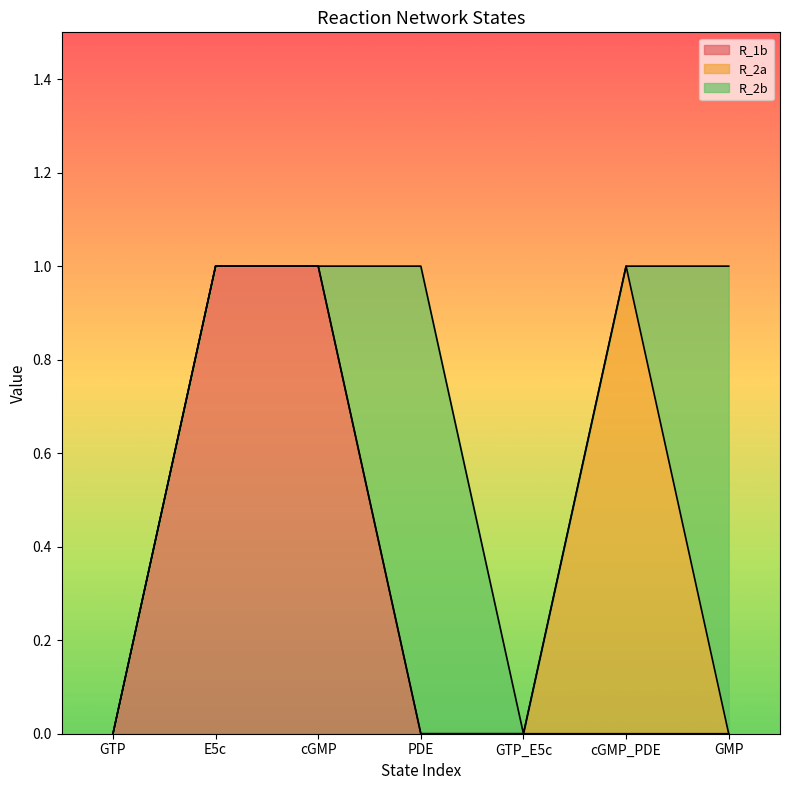

True or false: R_1b has a value of -1 at GTP.

False